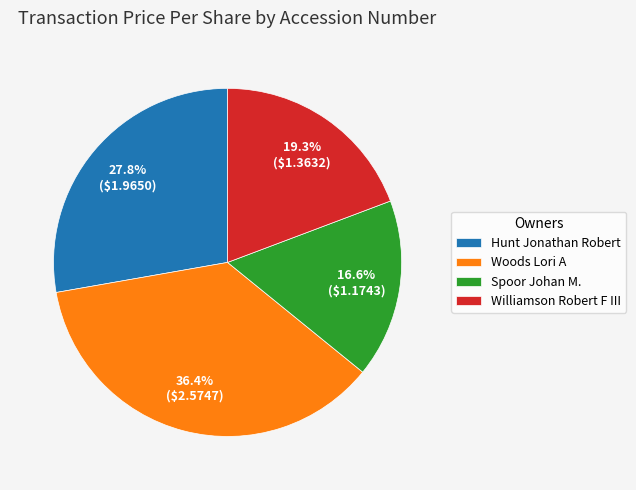

What is the largest slice in the pie chart?

Woods Lori A